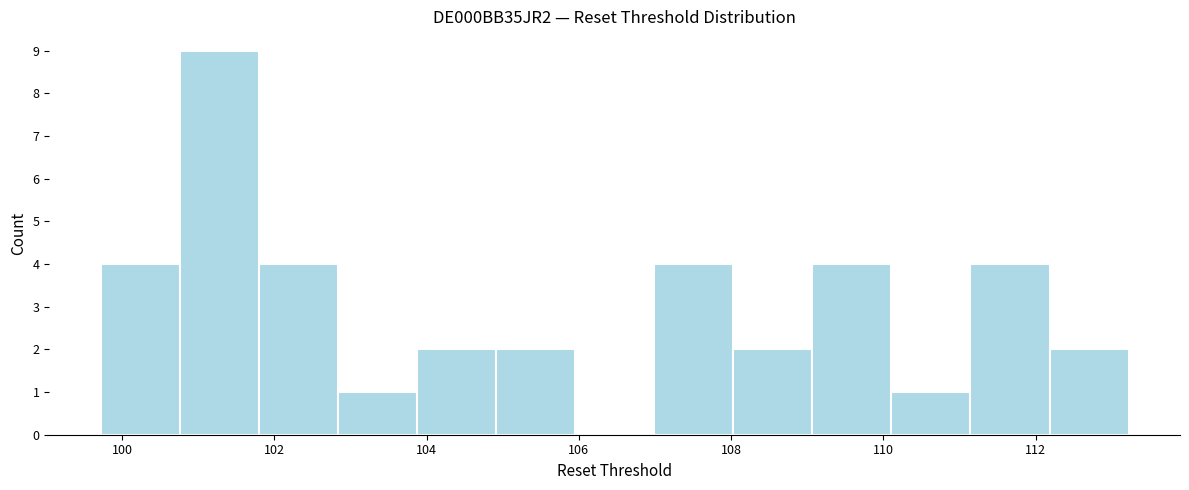

Reading left to right, list every bar in this chart as the range it spans on the x-axis followed by its height. Neither the bar edges nor the heights are printed on the chart, so give them approximately, as read against the axes.

99.8 to 100.8: 4
100.8 to 101.8: 9
101.8 to 102.8: 4
102.8 to 103.8: 1
103.8 to 105.0: 2
105.0 to 106.0: 2
106.0 to 107.0: 0
107.0 to 108.0: 4
108.0 to 109.0: 2
109.0 to 110.2: 4
110.2 to 111.2: 1
111.2 to 112.2: 4
112.2 to 113.2: 2